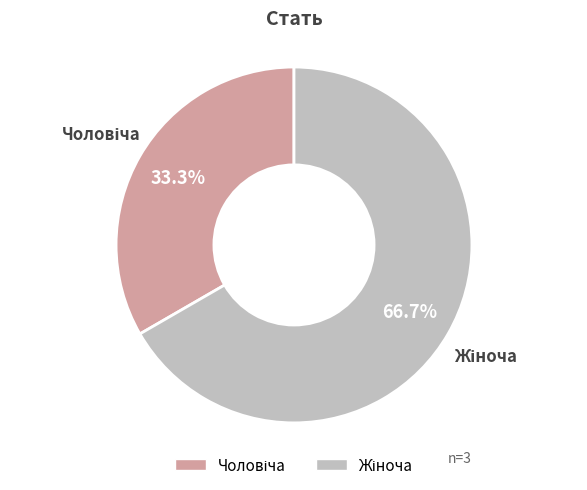

How many slices are in this pie chart?

2